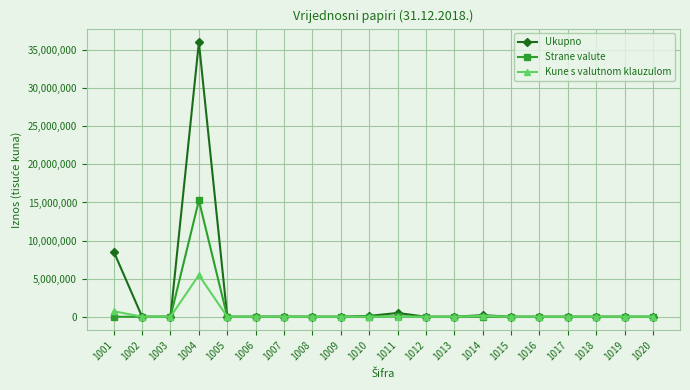

Rank the series by their maximum value, from highest to lowest.

Ukupno, Strane valute, Kune s valutnom klauzulom